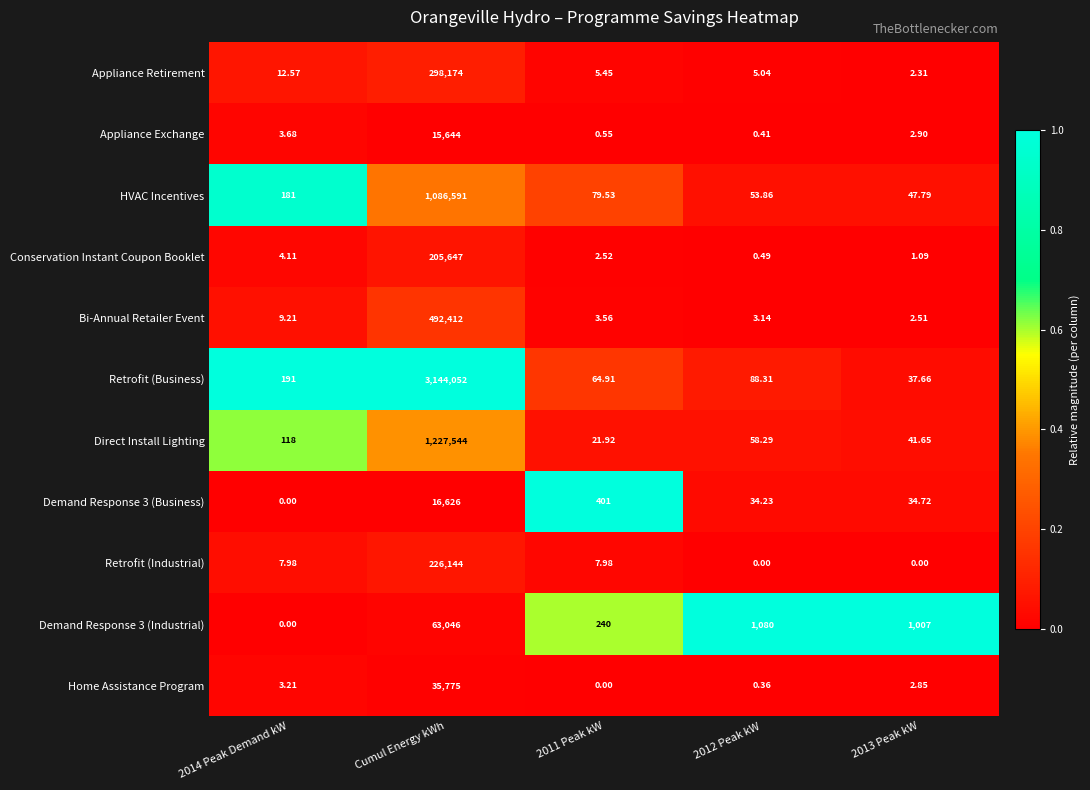

Which series has the largest total across all categories?

Retrofit (Business)